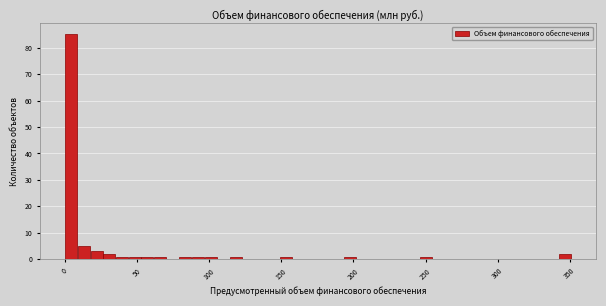

Read against the x-axis, roughly where is the centre of the tallest bar?

5